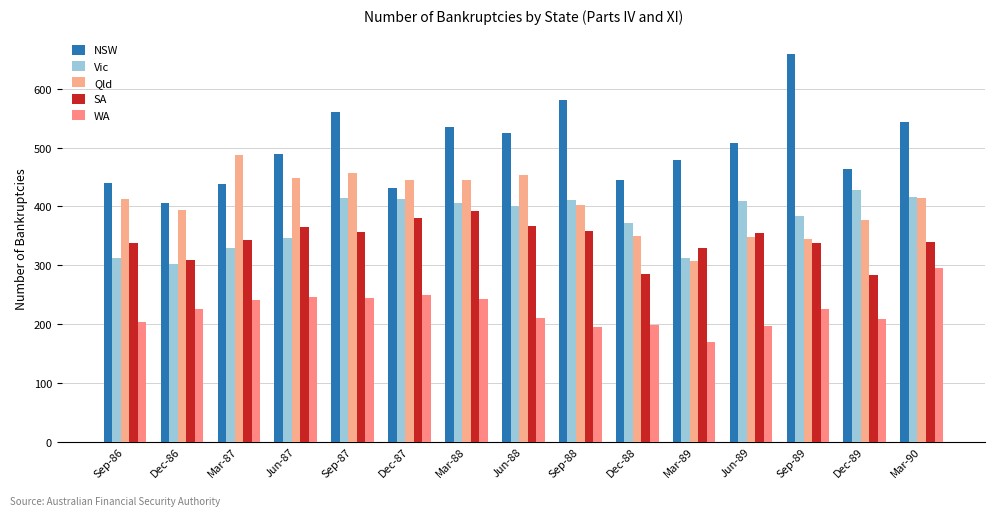

Which series changed the most between Sep-86 and Mar-88?

NSW